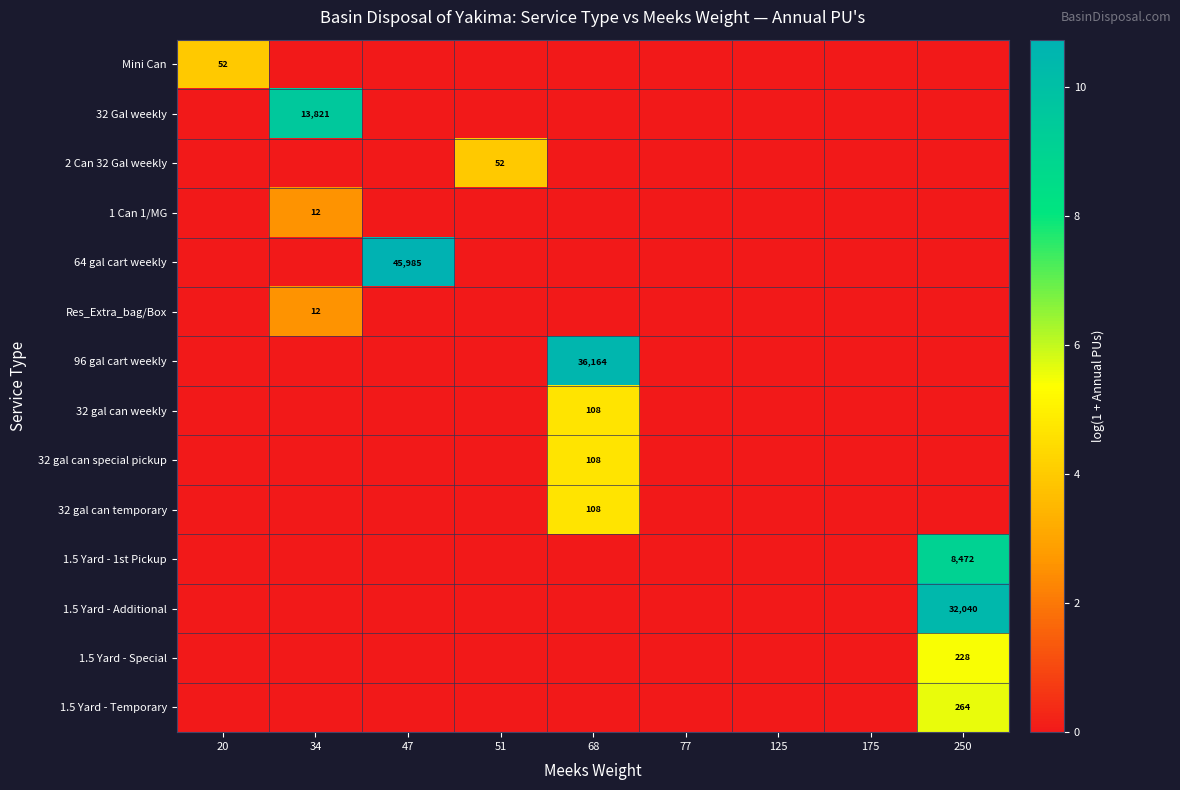

True or false: 1.5 Yard - Temporary has a value of 410 at 250.

False